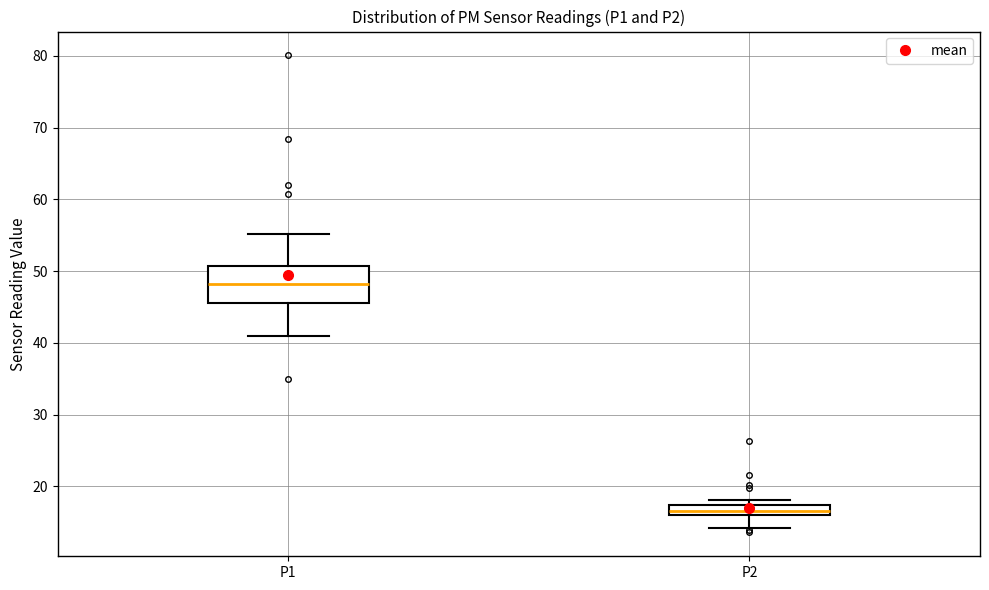

Which box's median line is the highest?

P1